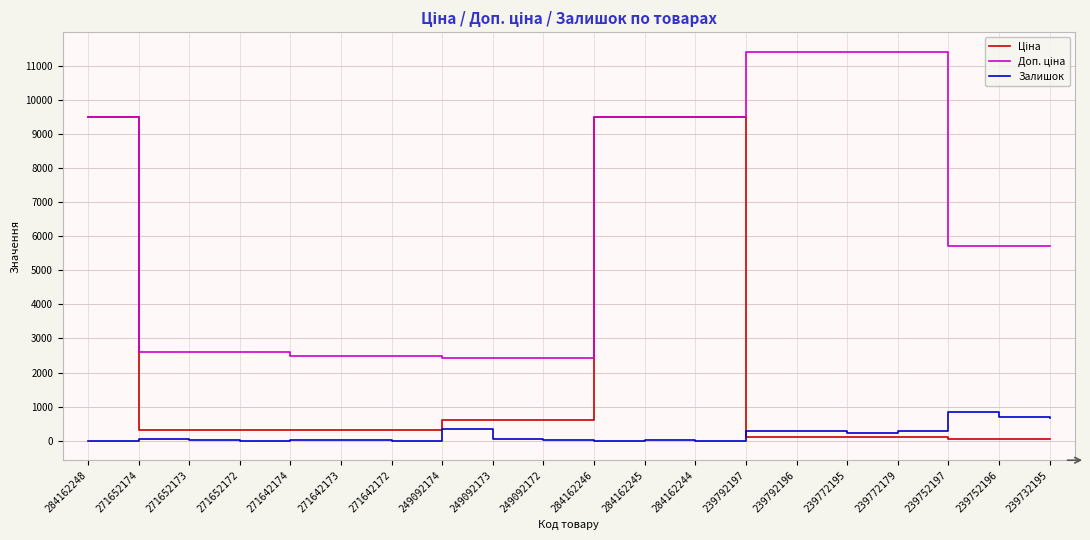

What is the spread (max minus min) of values at 284162248?

9480.1